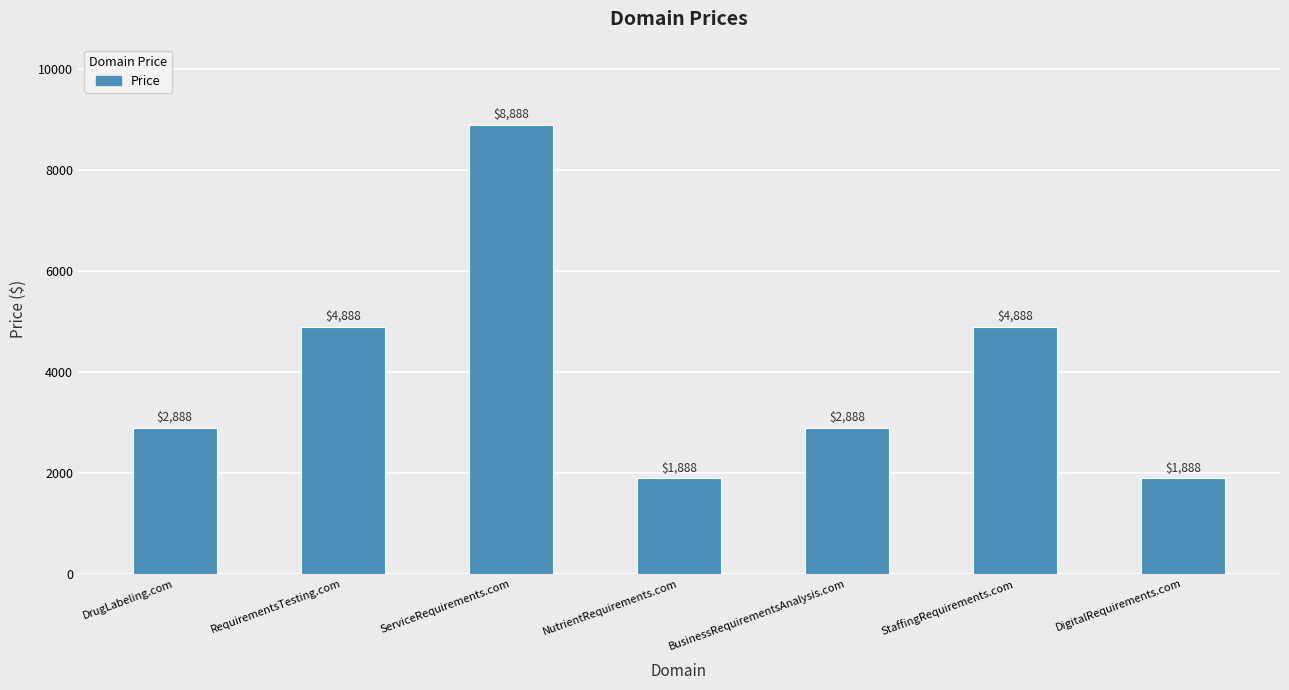

Is it true that the value at StaffingRequirements.com is 2799?

False